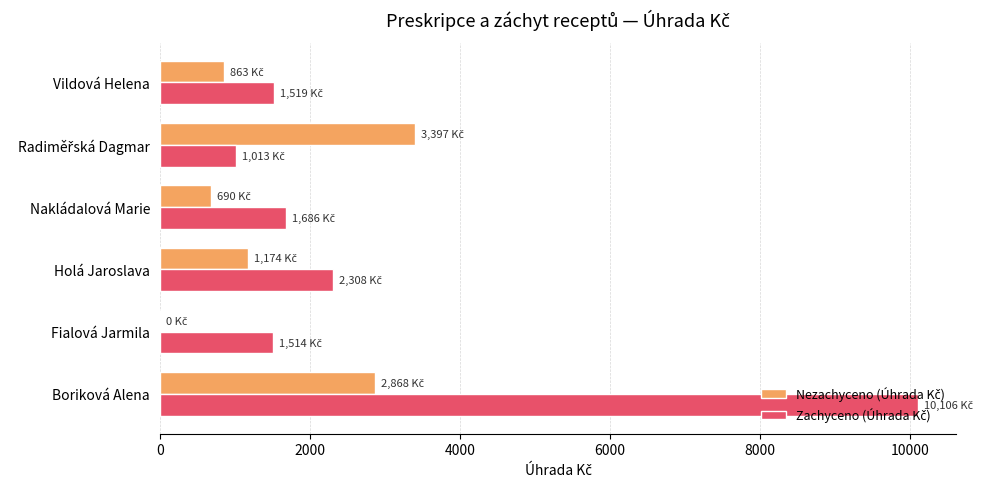

At which category is the sum across all series the highest?

Boriková Alena